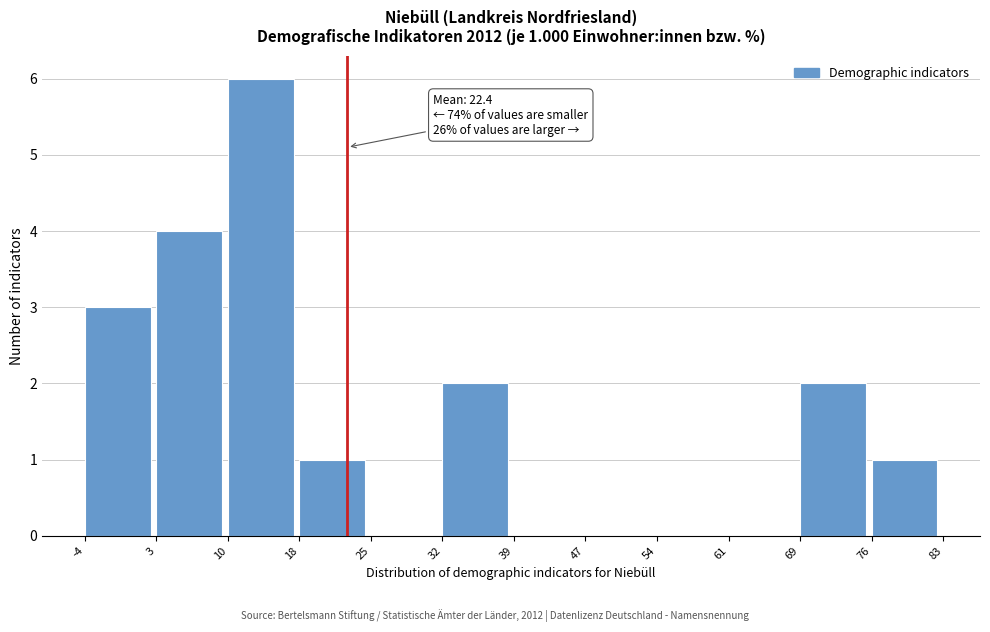

Over which range of the x-axis is the bar tallest?

10 to 18